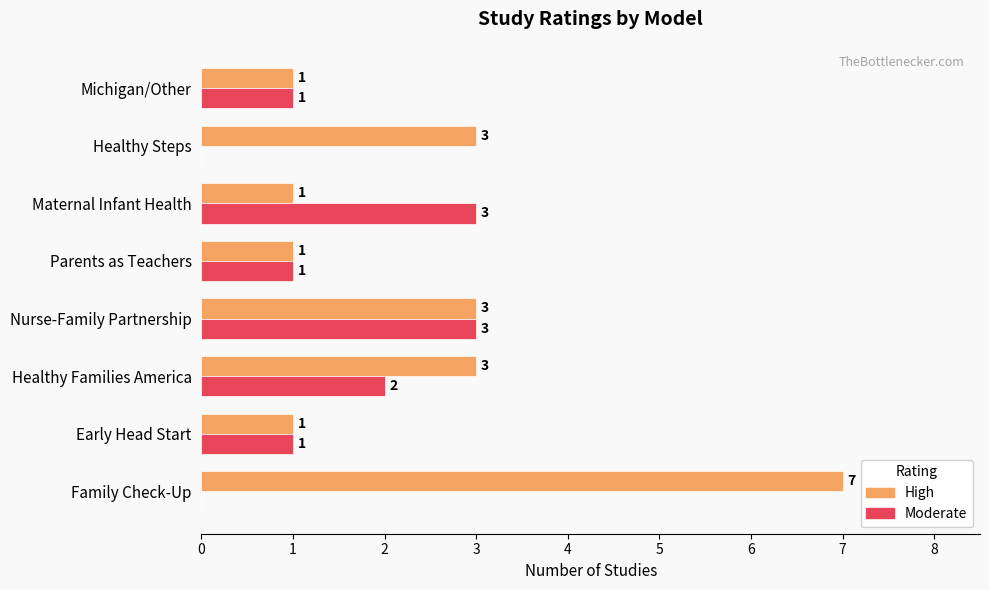

What are all the series names shown in the legend?

High, Moderate